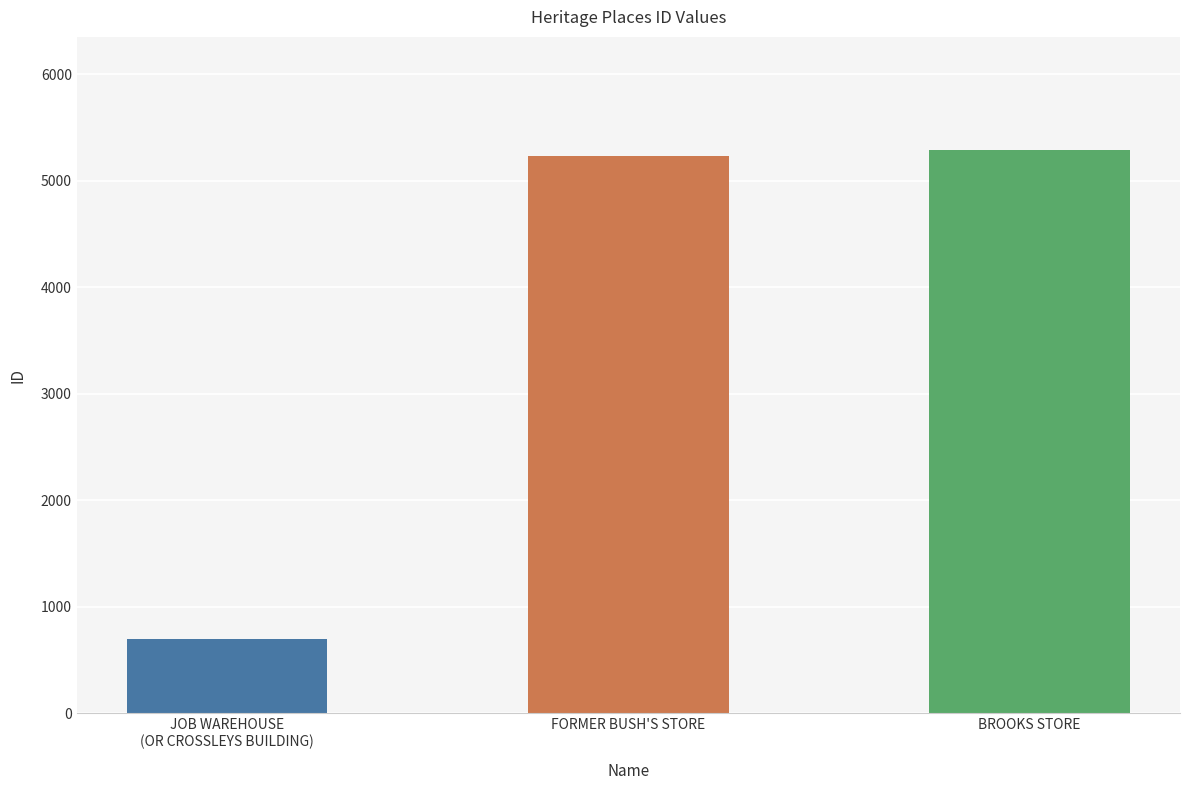

Reading right to left, what are all the values shown in this chart?

5291	5235	700